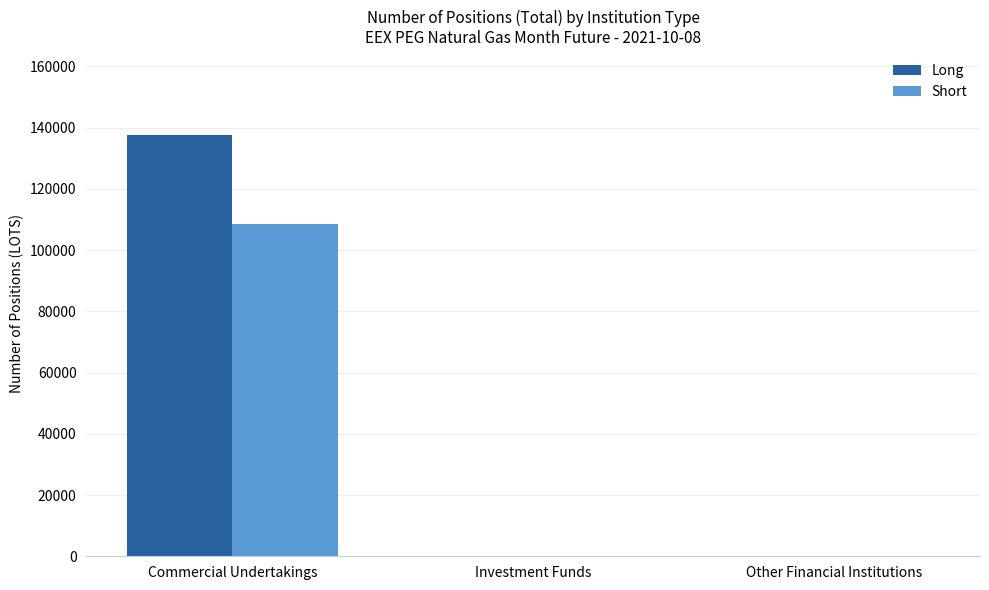

What are all the series names shown in the legend?

Long, Short